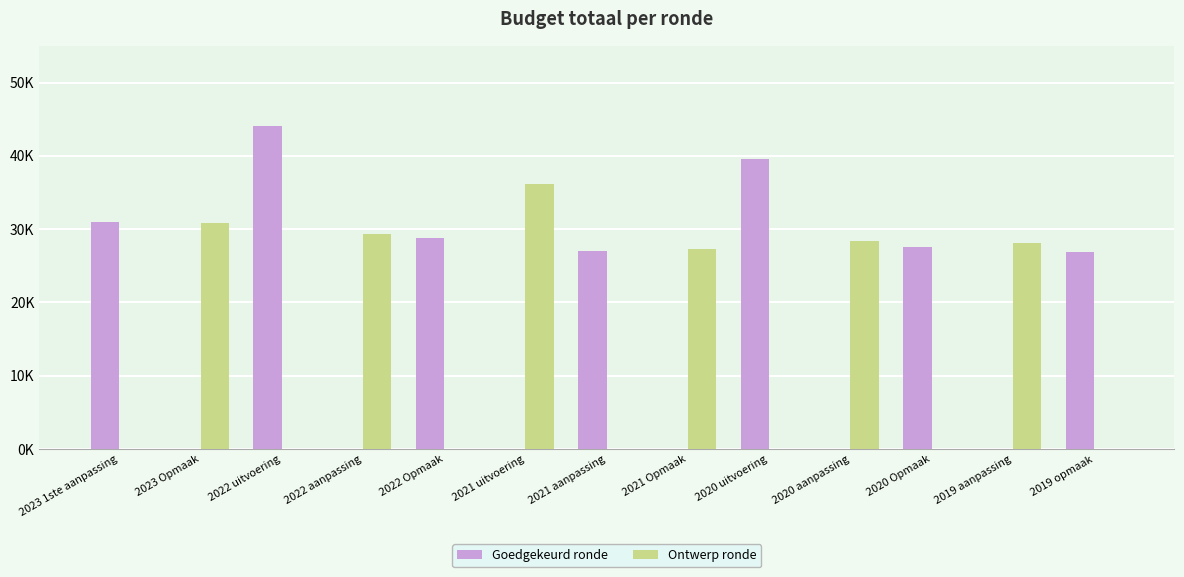

Are the bars grouped side by side (vs. stacked)?

Yes